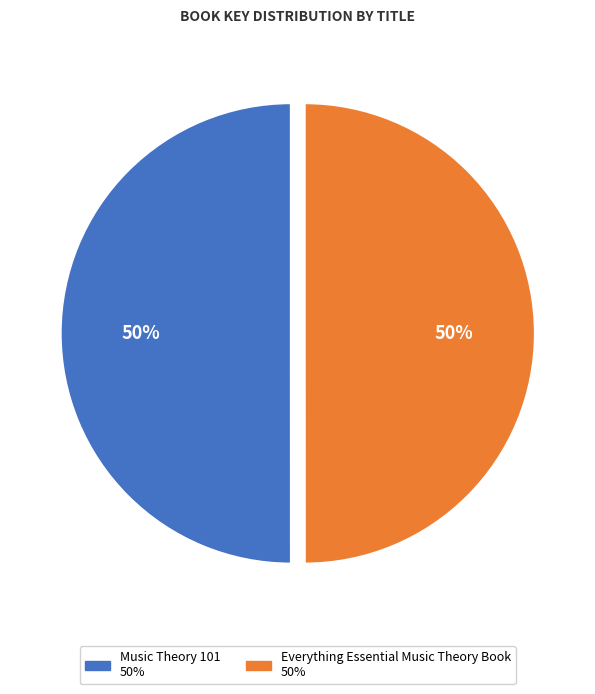

The Music Theory 101 slice represents 42% of the pie. True or false?

False